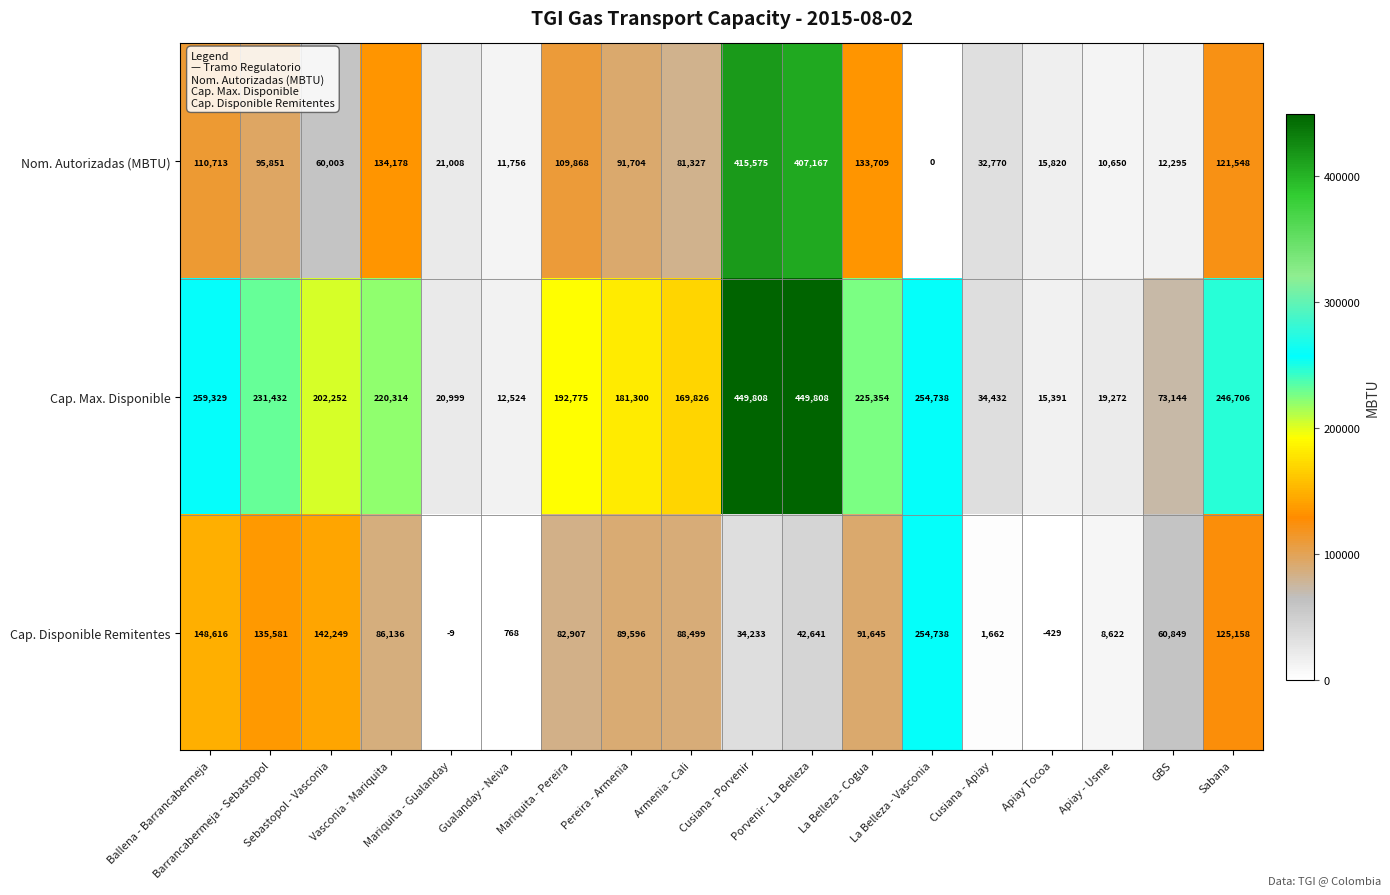

List the series in order of their peak value, highest first.

Cap. Max. Disponible, Nom. Autorizadas (MBTU), Cap. Disponible Remitentes